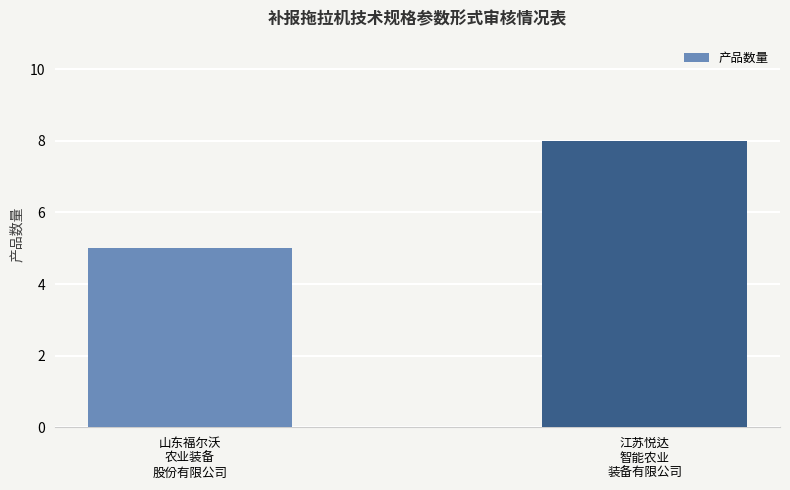

Does the chart contain stacked bars?

No